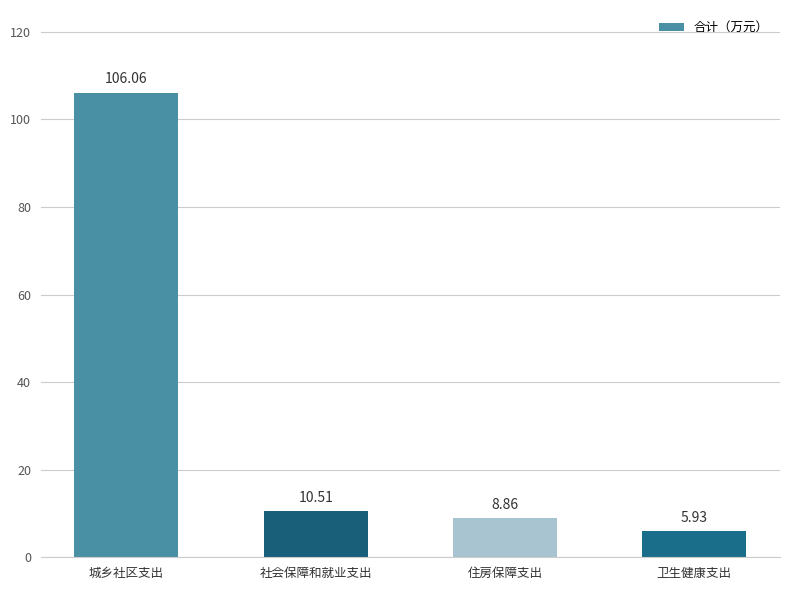

What is the ratio of the value at 城乡社区支出 to the value at 卫生健康支出?

17.9